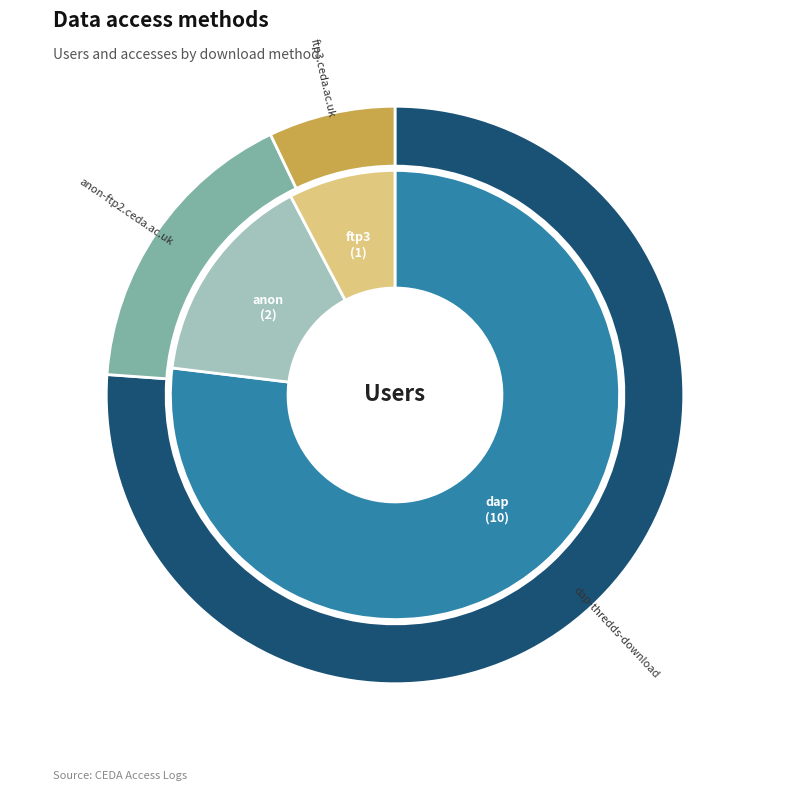

Do dap-thredds-download and anon-ftp2.ceda.ac.uk together represent more than half of the pie?

Yes